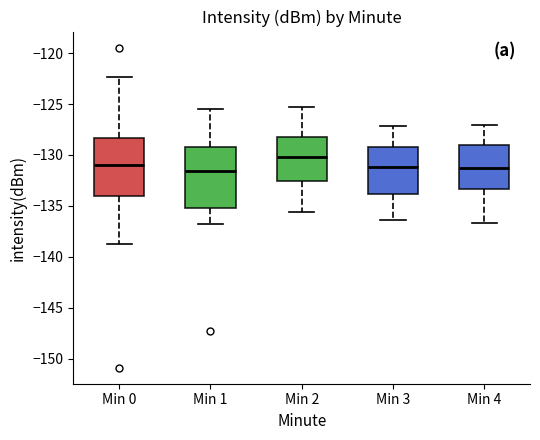

Where does the upper whisker of the box for Min 3 end on the y-axis? The values are not printed on the chart, so give them approximately, as read against the axis.

-127.0